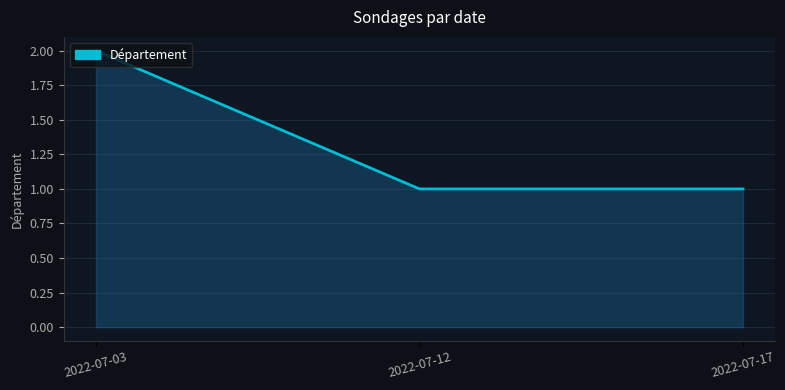

Count the values in the range 1 to 2.

3